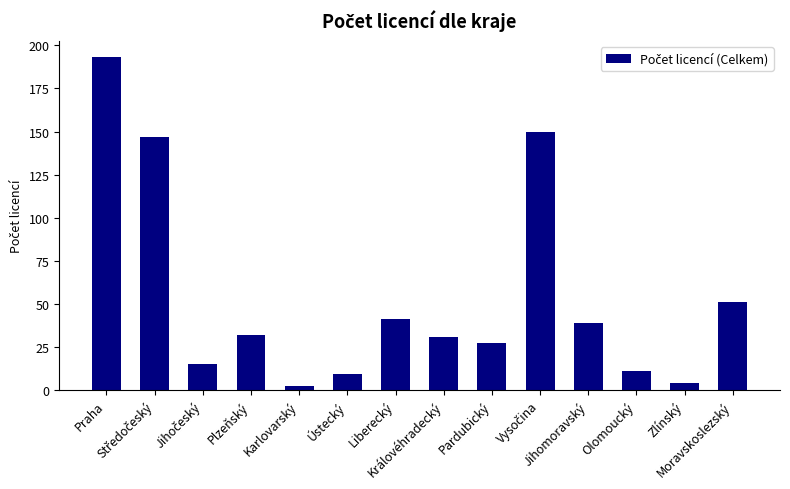

What is the sum of all values?

752